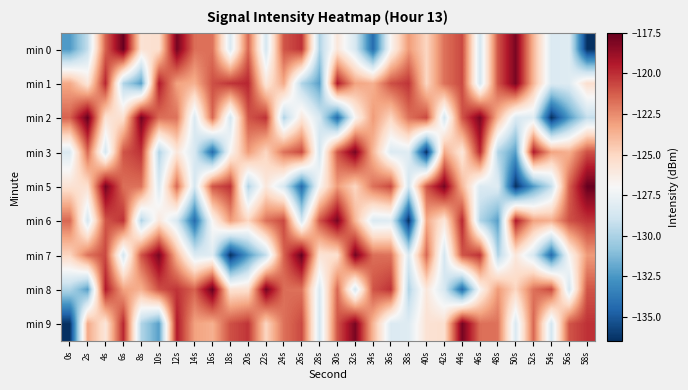

At how many categories does at least one series exceed -129?

30